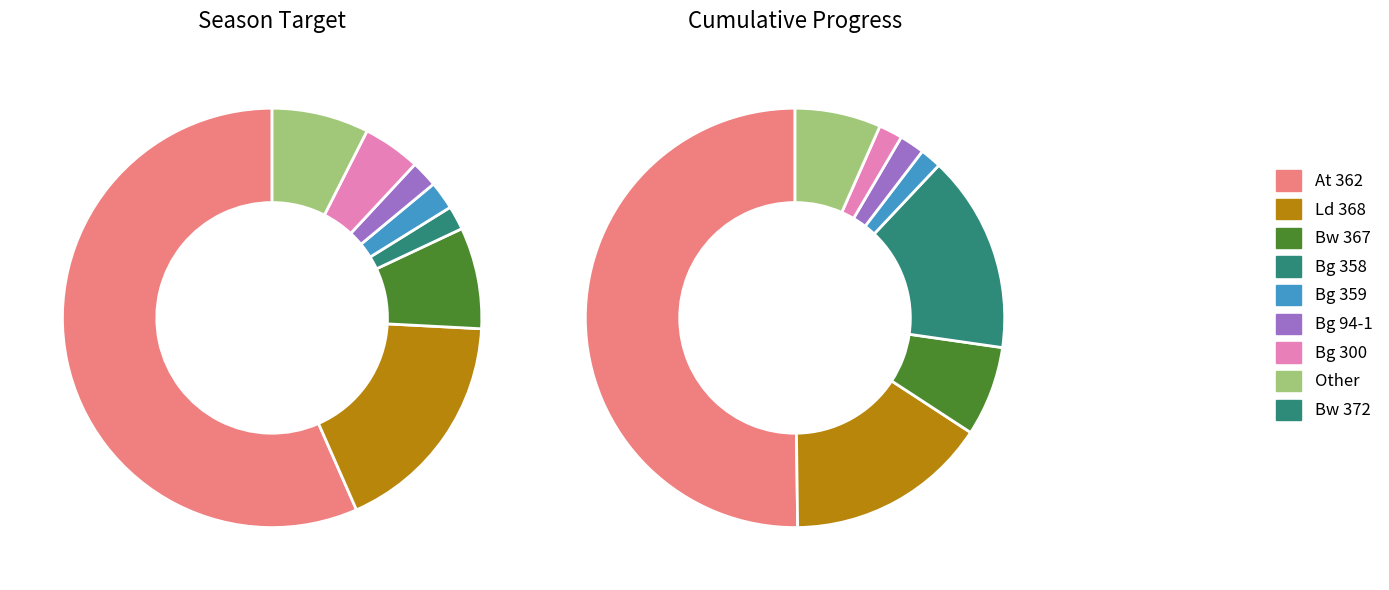

What is the change in value from Bw 372 to Bg 300?

-1238.7